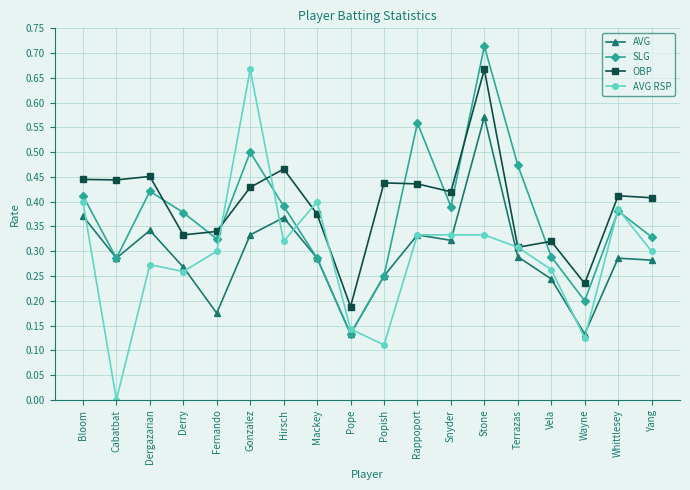

True or false: OBP has a value of 0.4 at Terrazas.

False